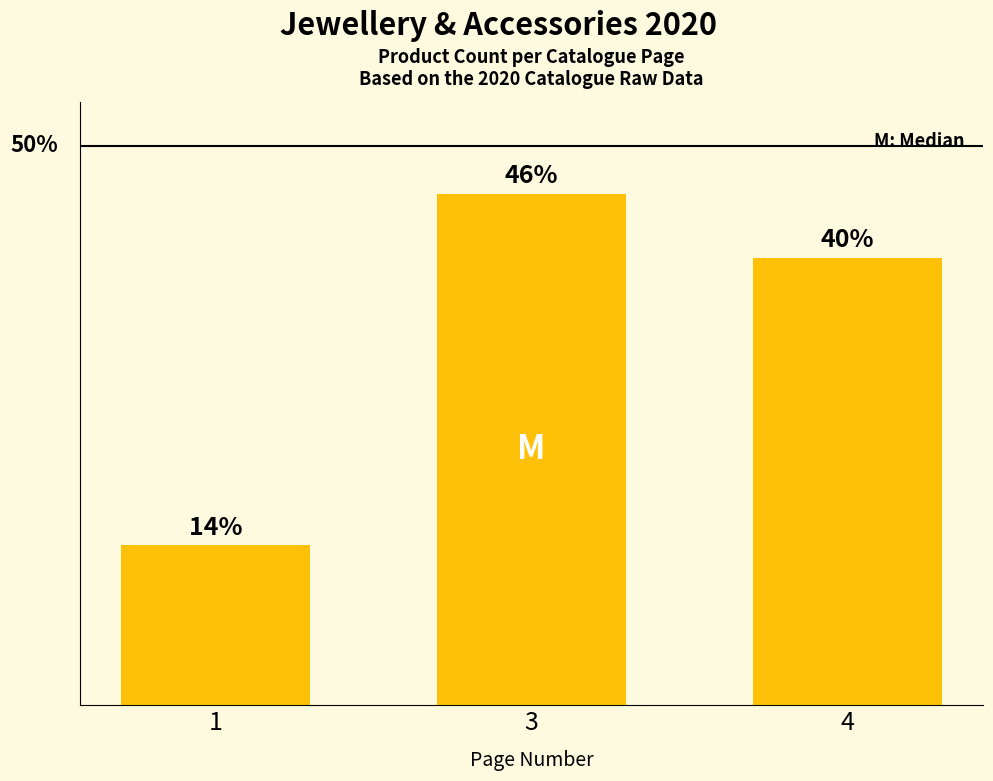

What is the value of the 3rd bar from the left?

40.0